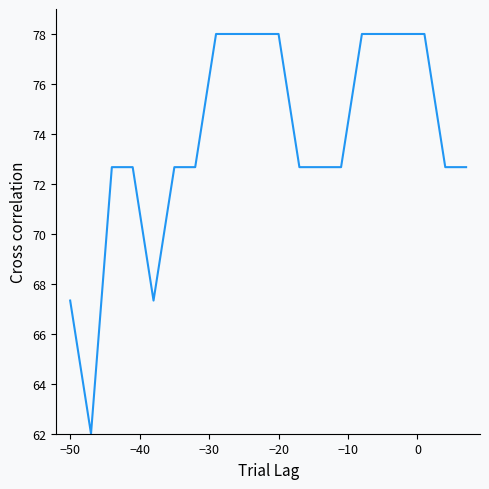

What is the difference between the maximum and minimum values?

16.0